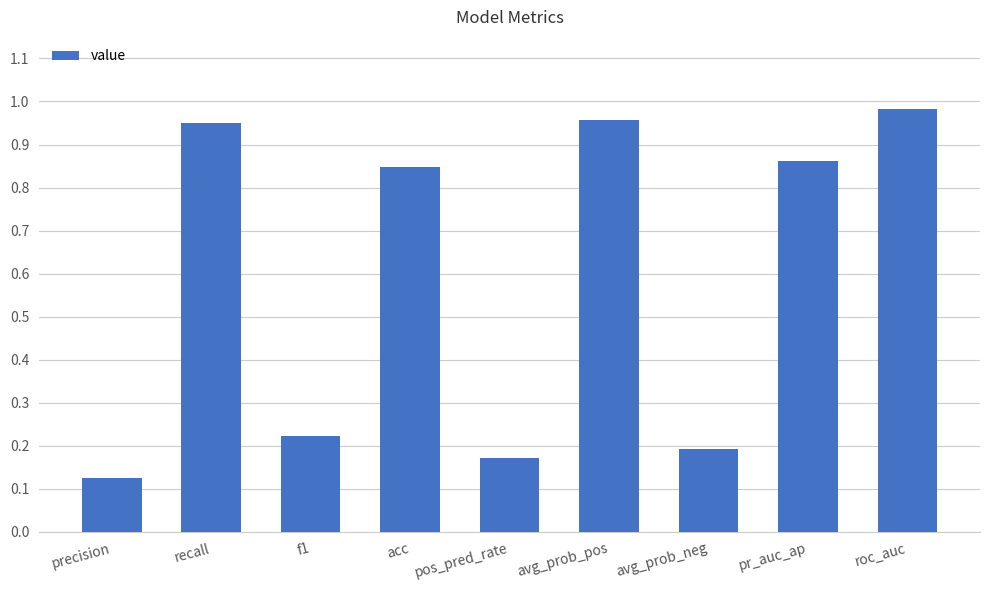

What is the label of the 7th bar from the left?

avg_prob_neg